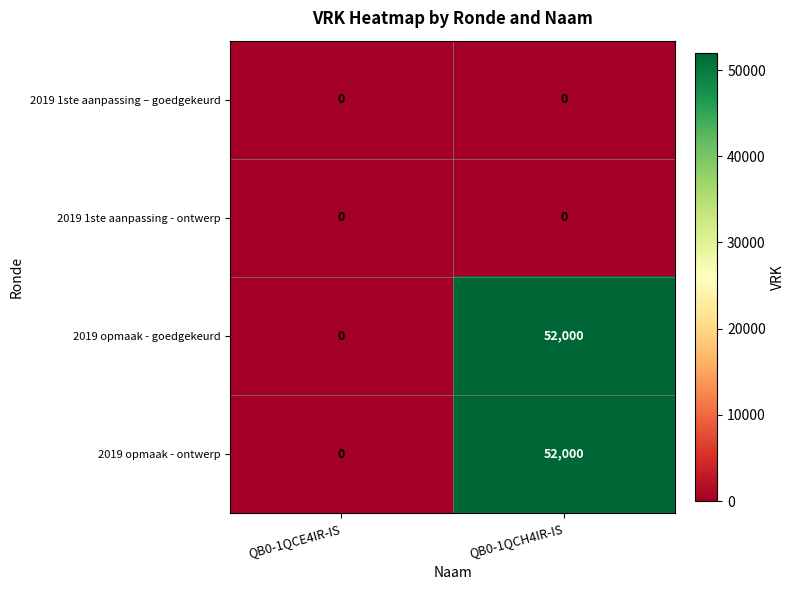

What is the spread (max minus min) of values at QB0-1QCH4IR-IS?

52000